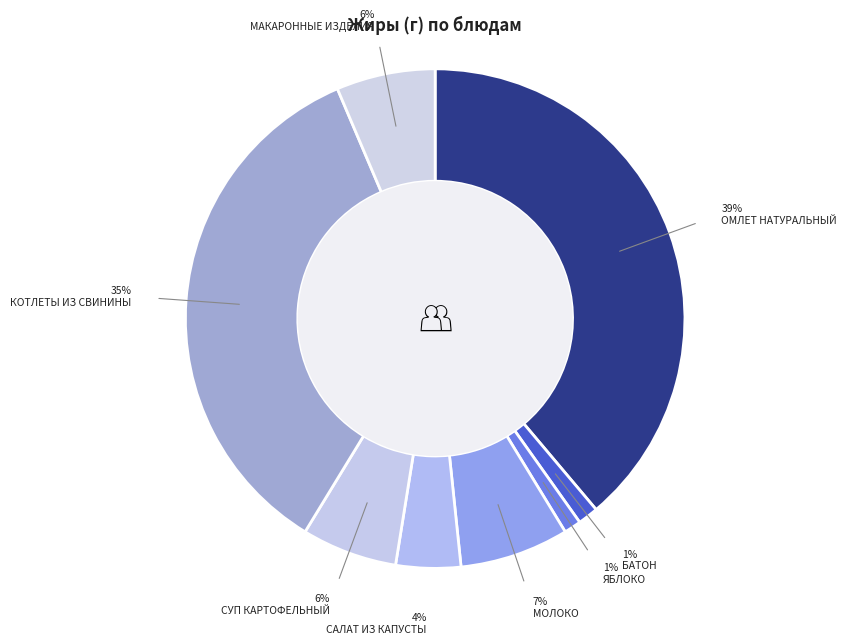

Does any single category account for the majority?

No